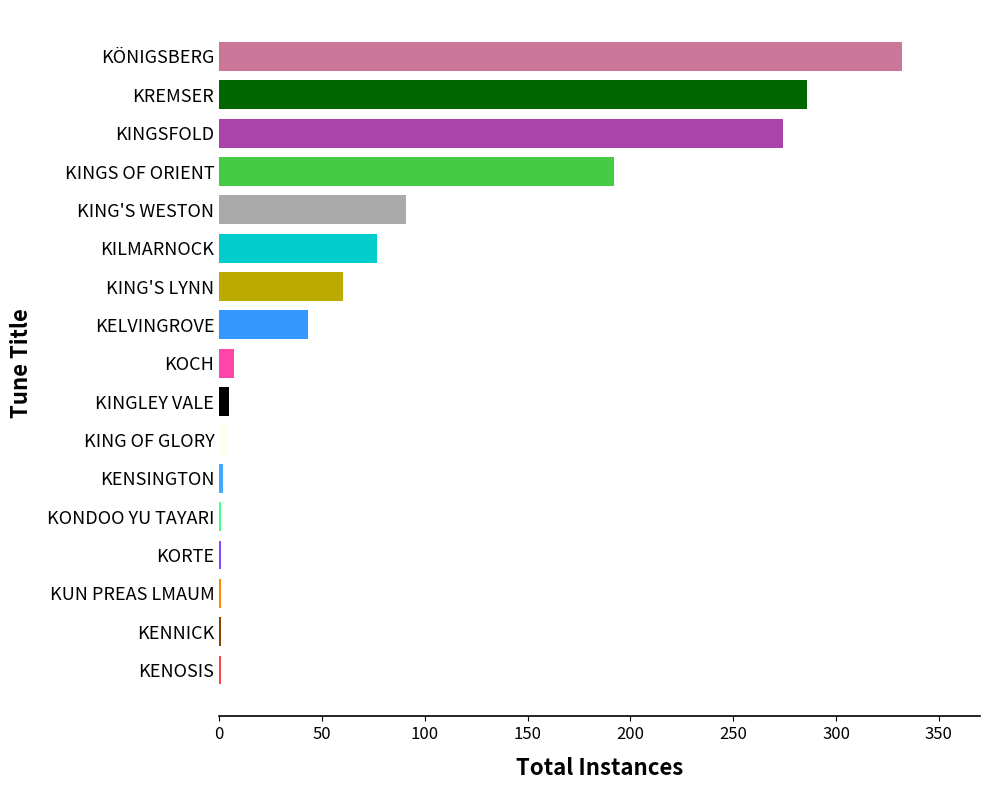

What is the greatest value displayed?

332